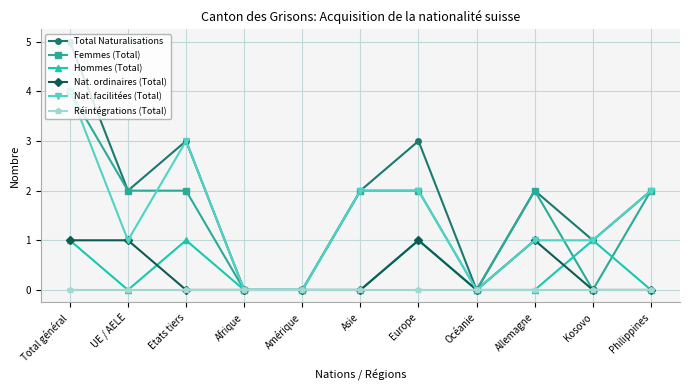

Reading left to right, extract all data points from this chart.

Total Naturalisations: Total général=5	UE / AELE=2	Etats tiers=3	Afrique=0	Amérique=0	Asie=2	Europe=3	Océanie=0	Allemagne=2	Kosovo=1	Philippines=2
Femmes (Total): Total général=4	UE / AELE=2	Etats tiers=2	Afrique=0	Amérique=0	Asie=2	Europe=2	Océanie=0	Allemagne=2	Kosovo=0	Philippines=2
Hommes (Total): Total général=1	UE / AELE=0	Etats tiers=1	Afrique=0	Amérique=0	Asie=0	Europe=1	Océanie=0	Allemagne=0	Kosovo=1	Philippines=0
Nat. ordinaires (Total): Total général=1	UE / AELE=1	Etats tiers=0	Afrique=0	Amérique=0	Asie=0	Europe=1	Océanie=0	Allemagne=1	Kosovo=0	Philippines=0
Nat. facilitées (Total): Total général=4	UE / AELE=1	Etats tiers=3	Afrique=0	Amérique=0	Asie=2	Europe=2	Océanie=0	Allemagne=1	Kosovo=1	Philippines=2
Réintégrations (Total): Total général=0	UE / AELE=0	Etats tiers=0	Afrique=0	Amérique=0	Asie=0	Europe=0	Océanie=0	Allemagne=0	Kosovo=0	Philippines=0